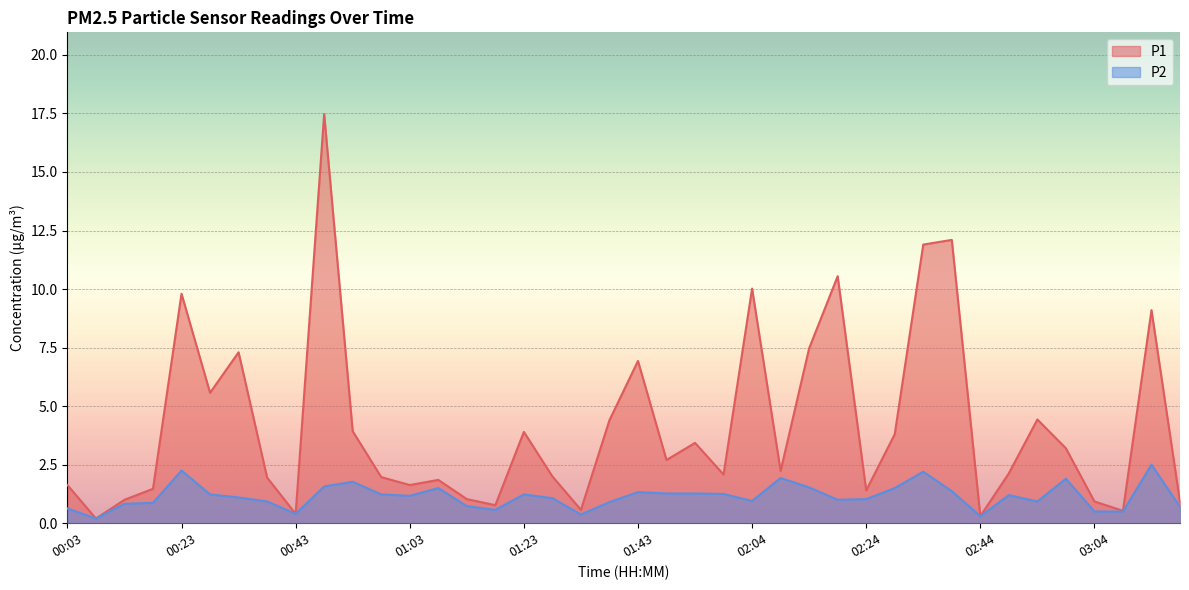

What is the average value of the P2 series?

1.1